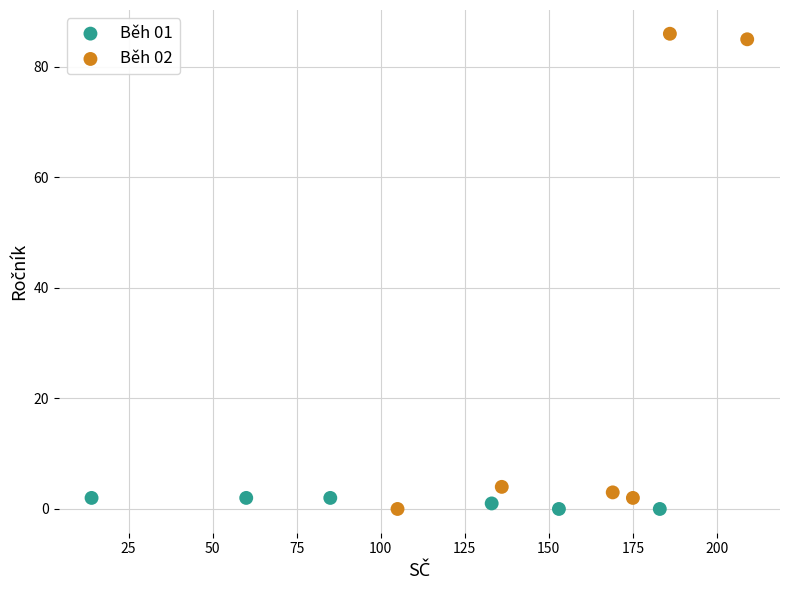

Which series contains the highest Y value?

Běh 02